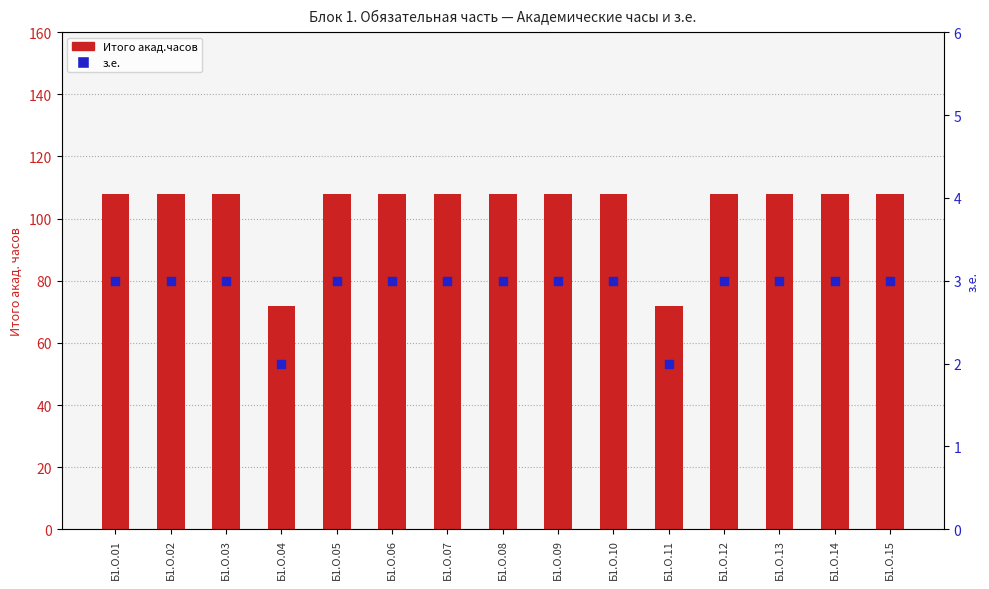

At which category is the sum across all series the highest?

Б1.О.01